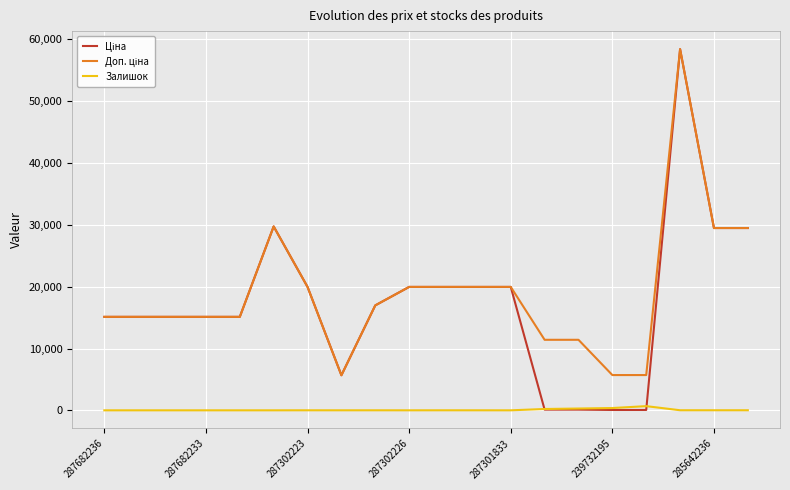

What is the difference between the maximum and second lowest values in the Доп. ціна series?

52721.5